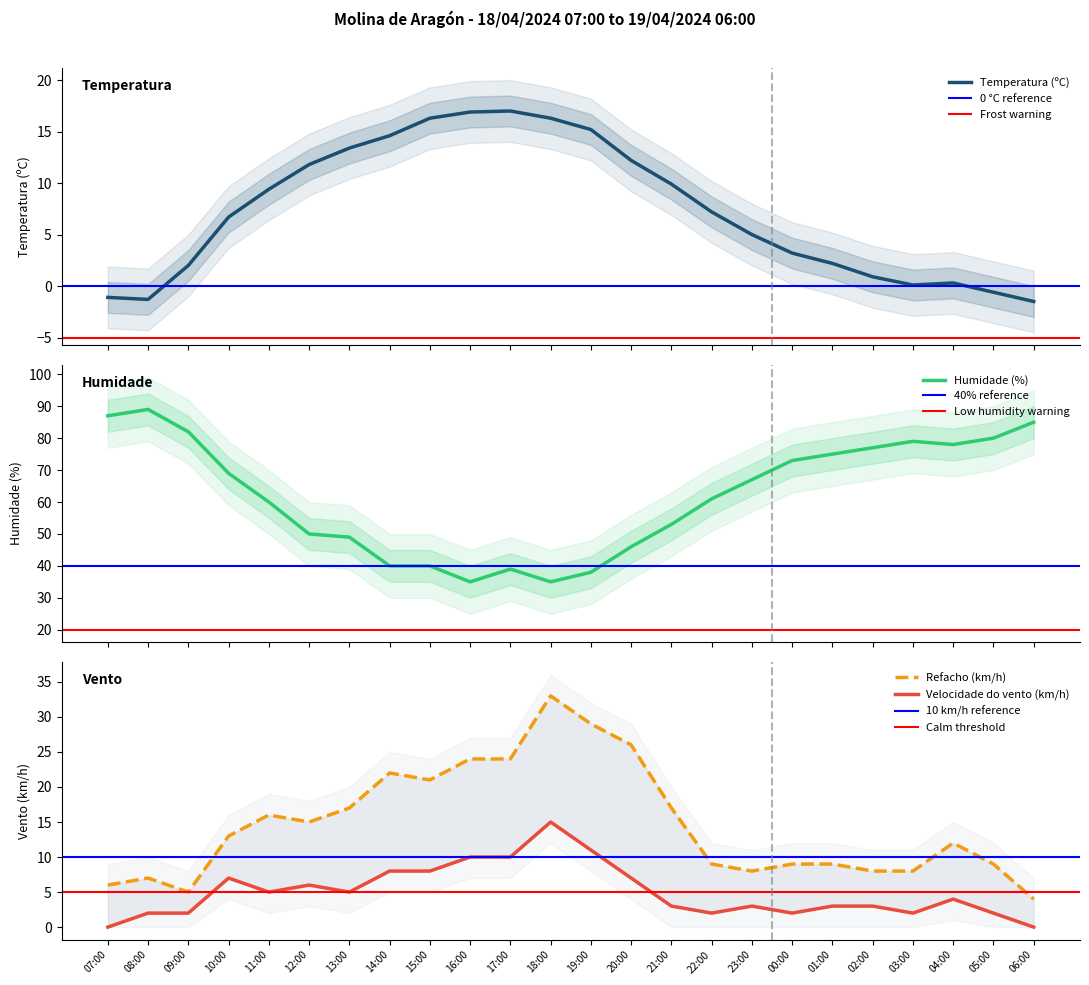

Is this an area chart (filled region under the line)?

No